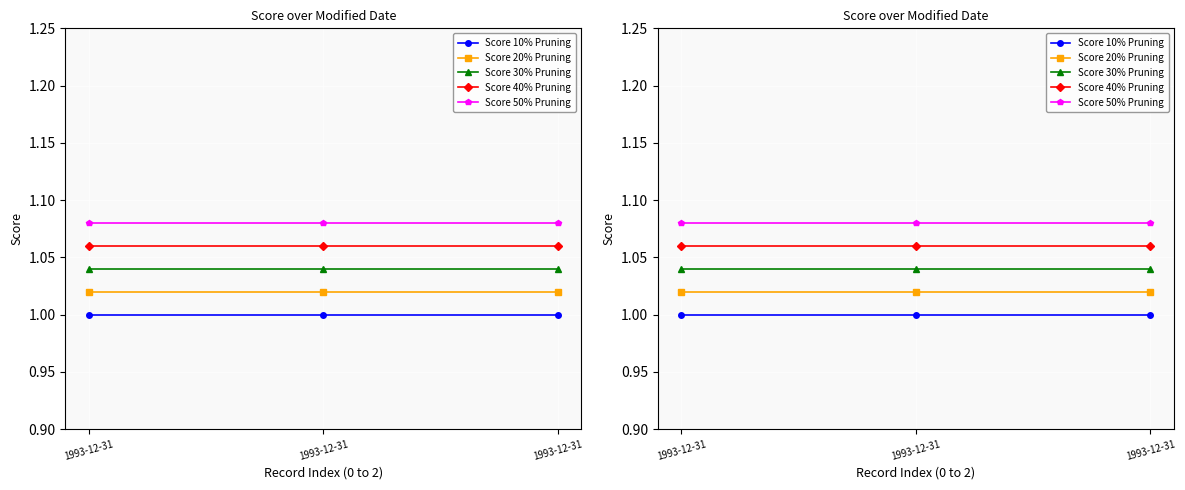

What value does the Score 20% Pruning series have at 1993-12-31?

1.0